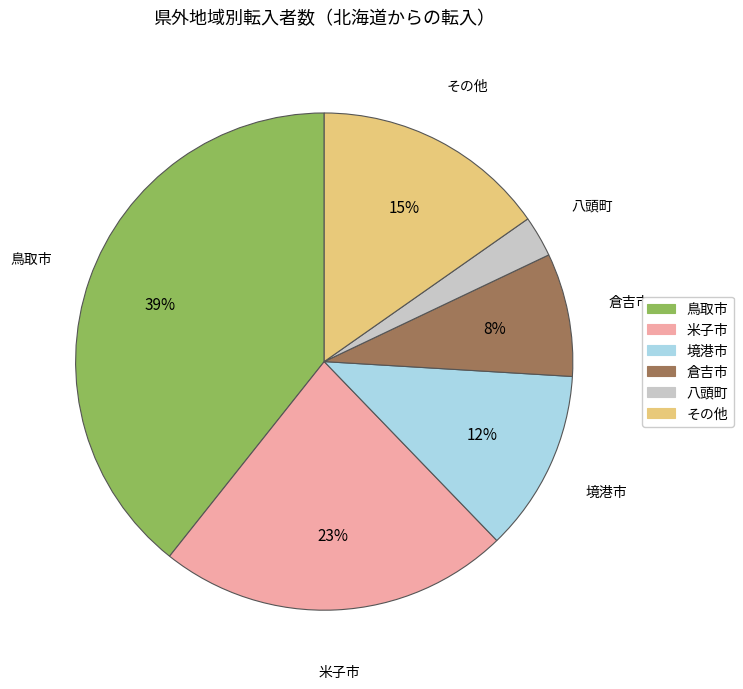

True or false: 八頭町 accounts for 3% of the total.

True